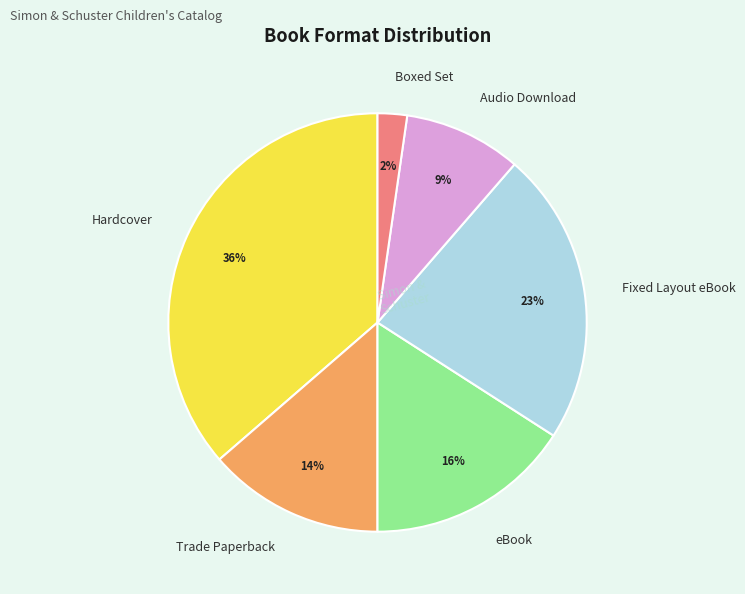

True or false: Fixed Layout eBook accounts for 12% of the total.

False